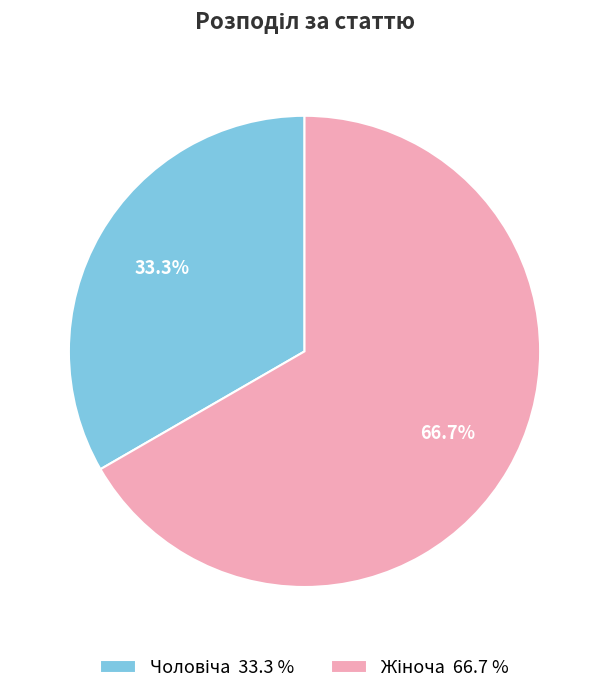

Is there a majority slice in this chart?

Yes